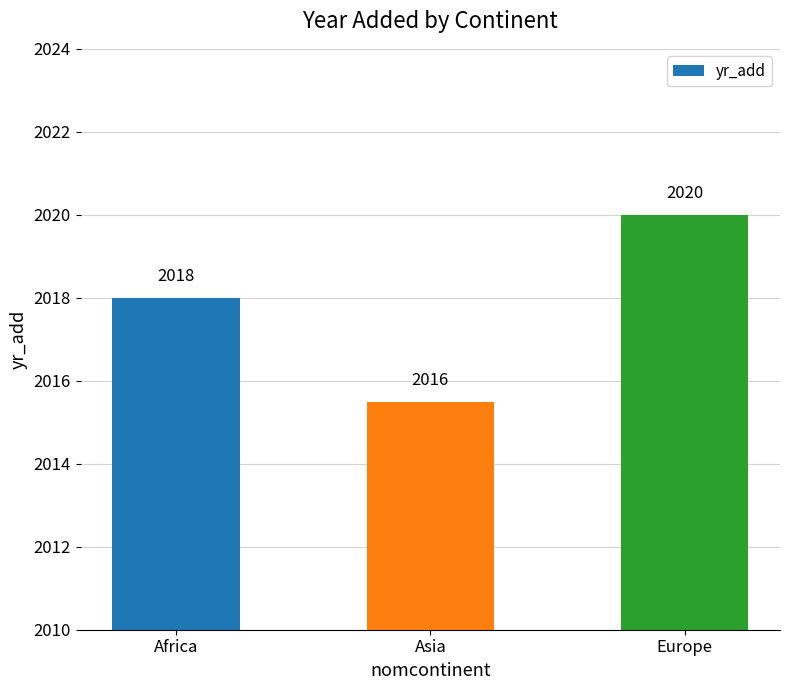

List the labels in order of value, smallest first.

Asia, Africa, Europe